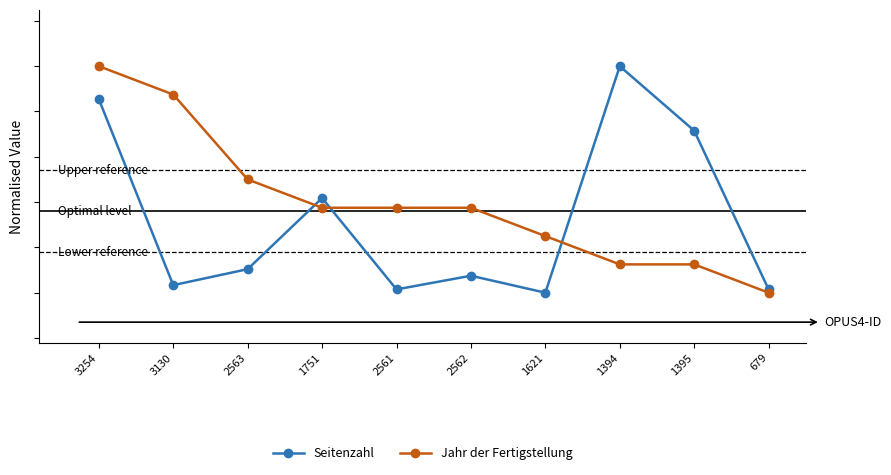

Is this an area chart (filled region under the line)?

No